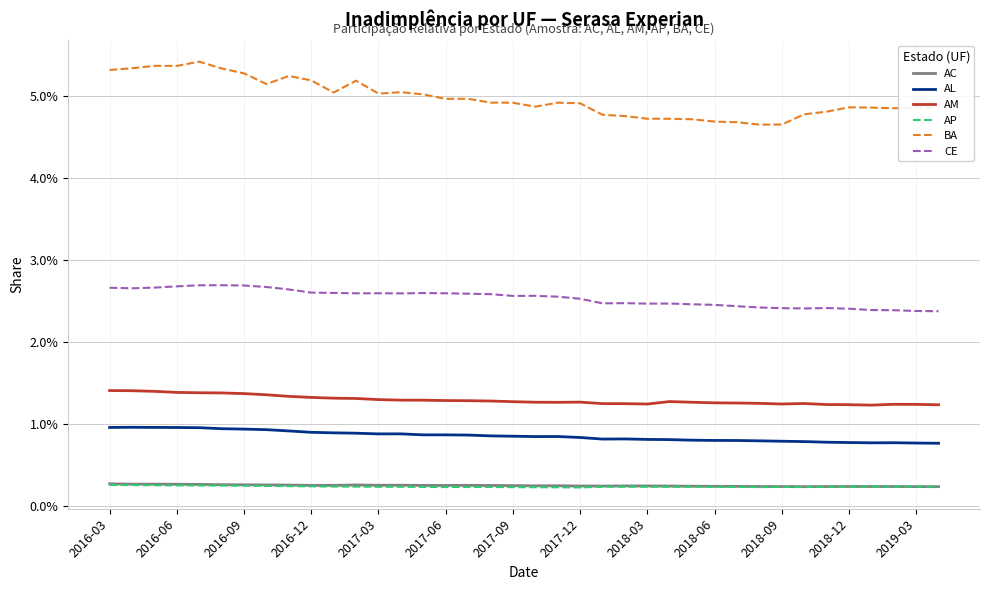

Does the chart display data point markers on the line(s)?

No